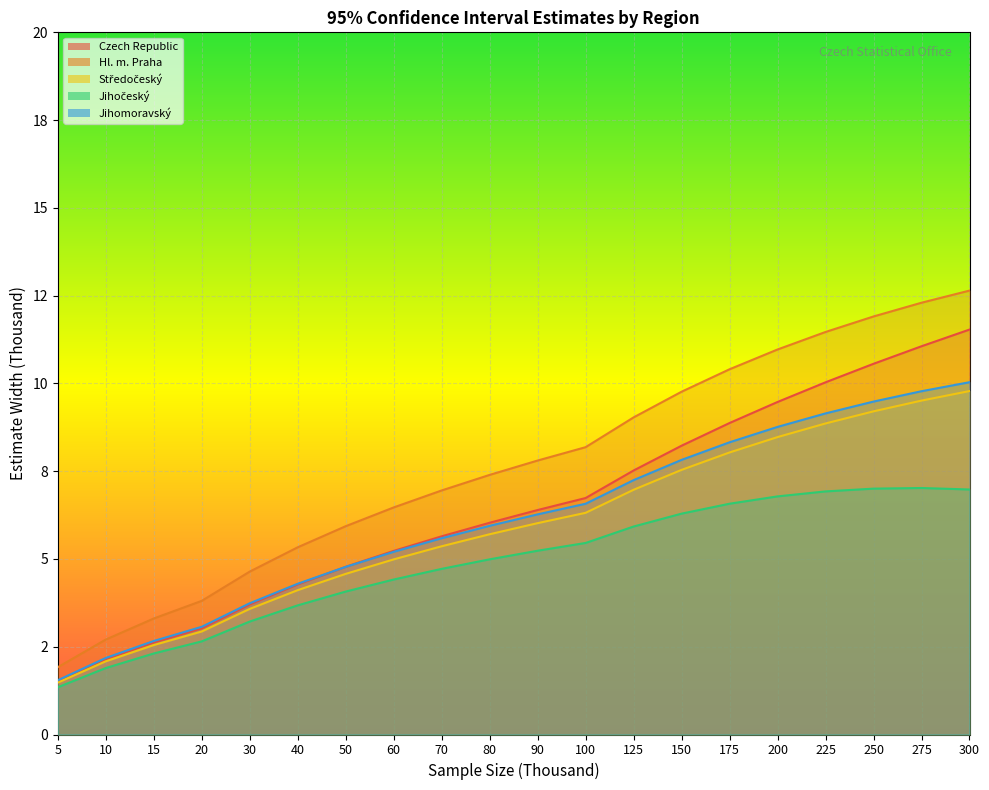

The value of Hl. m. Praha at 100 is 13.8. True or false?

False